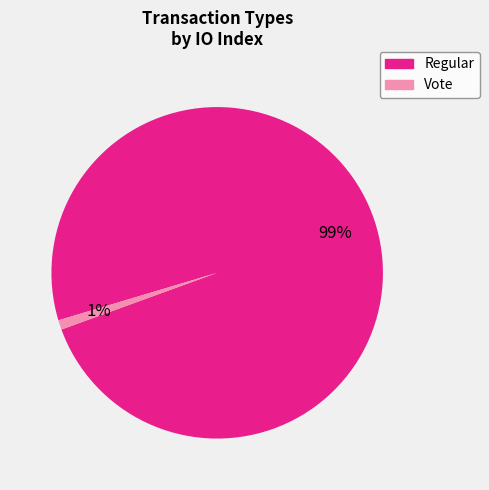

Combined, do Regular and Vote account for over 50%?

Yes